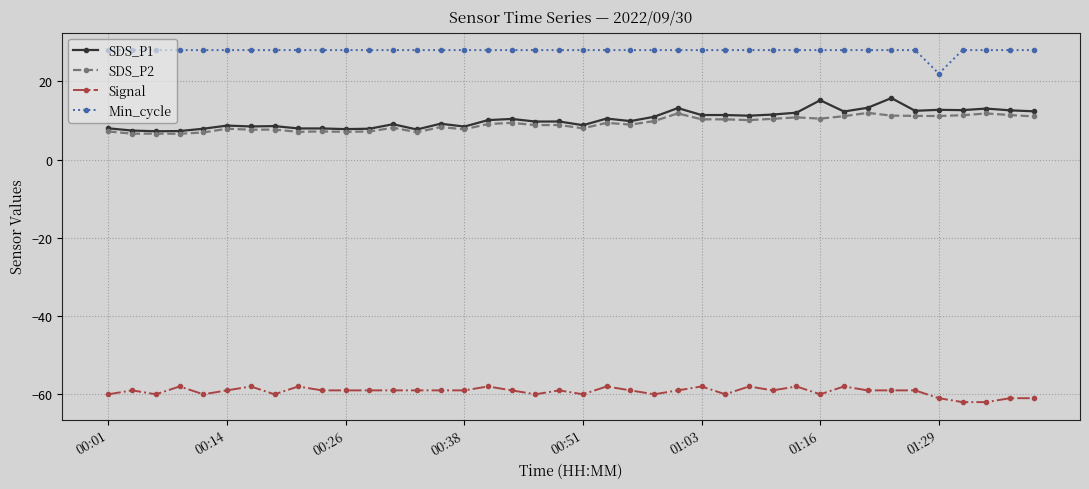

Which series has the largest total across all categories?

Min_cycle